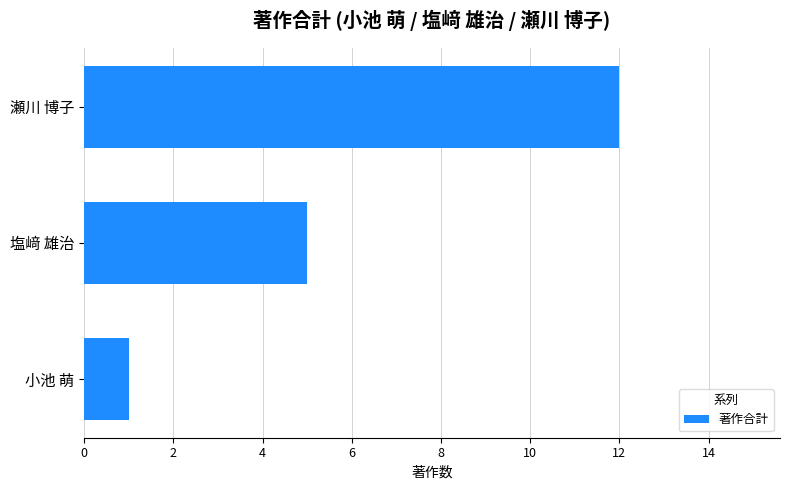

At which label is the value closest to 6?

塩﨑 雄治